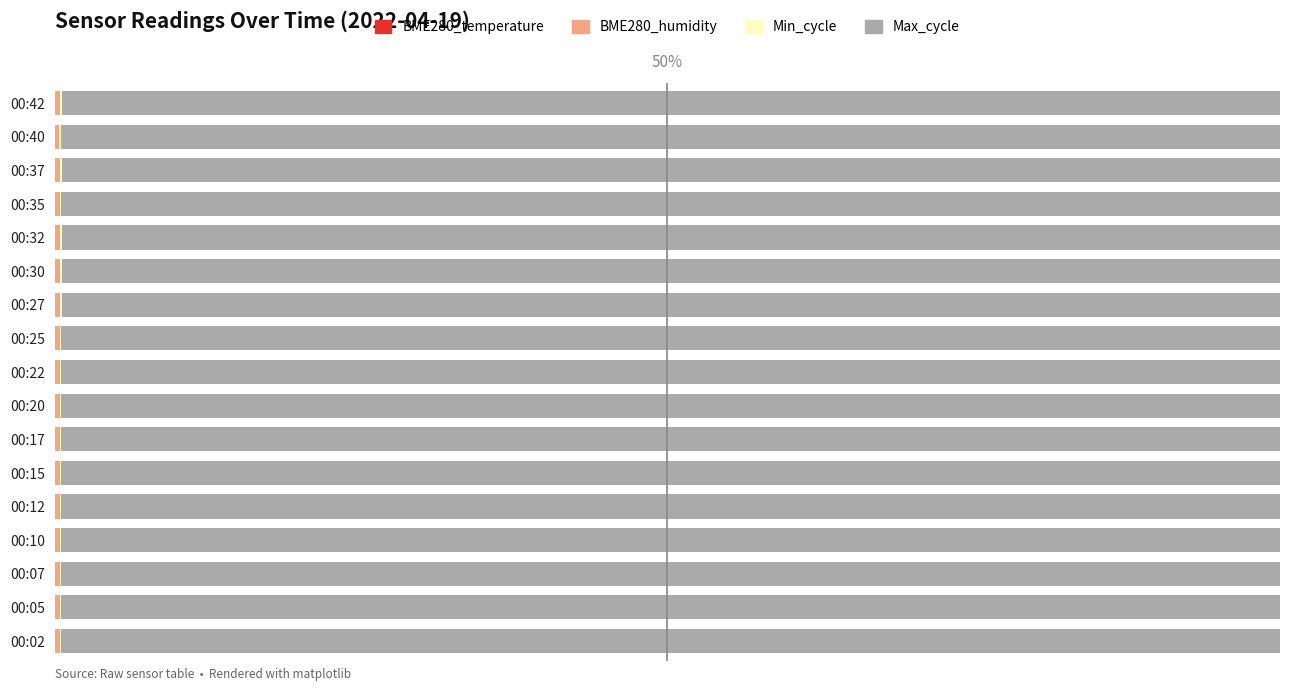

Reading left to right, list all the values displayed in this chart.

BME280_temperature: 0.0	0.0	0.0	0.0	0.0	0.0	0.0	0.0	0.0	0.0	0.0	0.0	0.0	0.0	0.0	0.0	0.0
BME280_humidity: 0.4	0.4	0.4	0.4	0.4	0.4	0.4	0.4	0.4	0.4	0.4	0.4	0.4	0.4	0.4	0.4	0.4
Min_cycle: 0.1	0.1	0.1	0.1	0.1	0.1	0.1	0.1	0.1	0.1	0.1	0.1	0.1	0.1	0.1	0.1	0.1
Max_cycle: 99.5	99.5	99.5	99.5	99.5	99.5	99.5	99.4	99.5	99.5	99.4	99.4	99.4	99.4	99.4	99.5	99.4